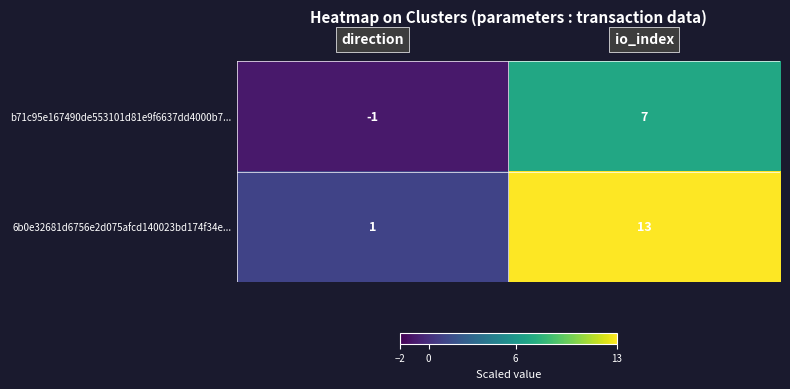

Which series has the widest spread of values?

6b0e32681d6756e2d075afcd140023bd174f34e...